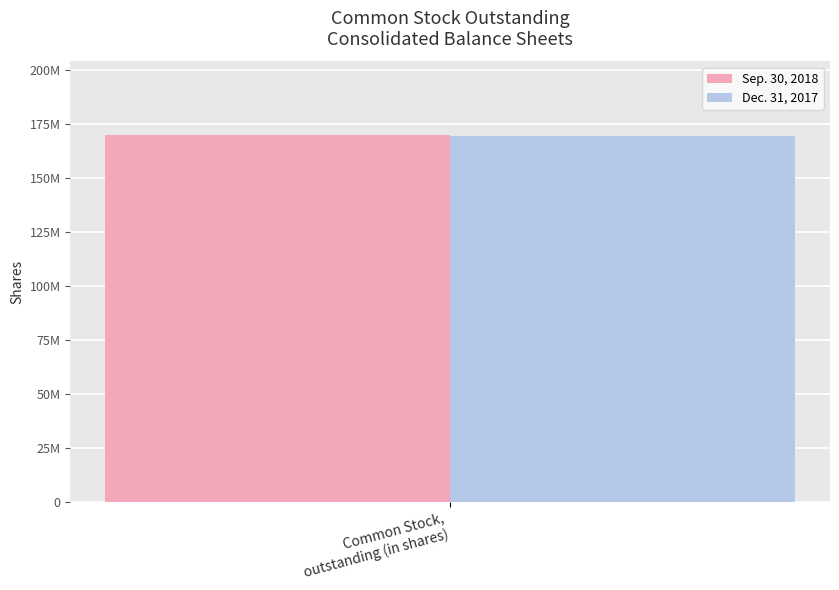

Are the bars grouped side by side (vs. stacked)?

Yes